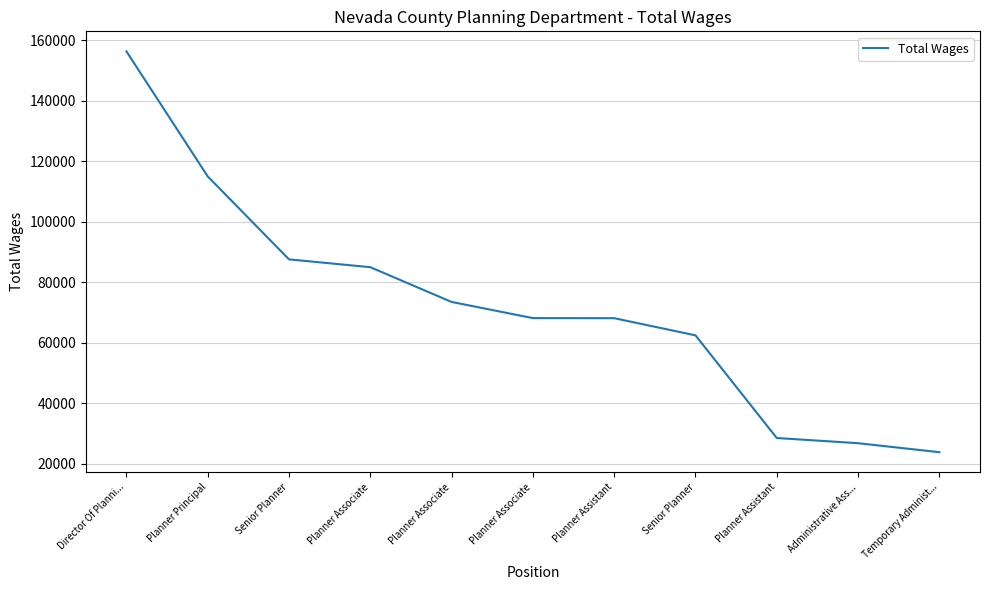

Count the number of categories in the chart.

11